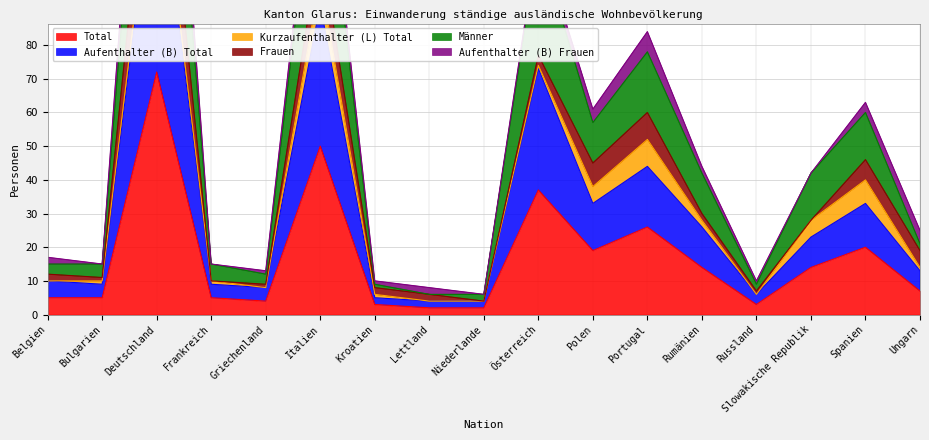

True or false: Männer and Total intersect in this chart.

False